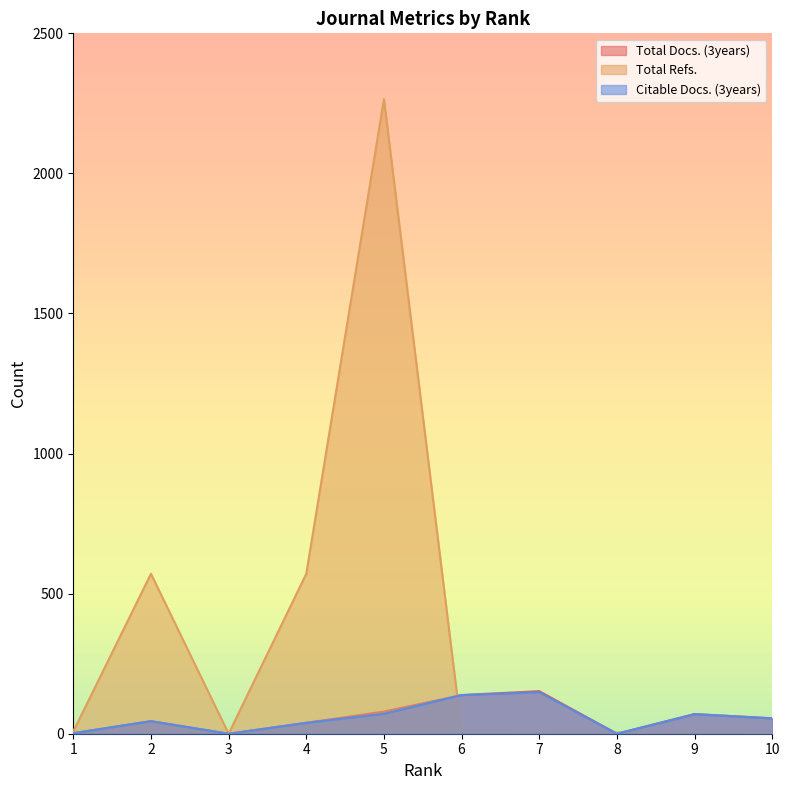

Where does the Citable Docs. (3years) series first go above 55?

5